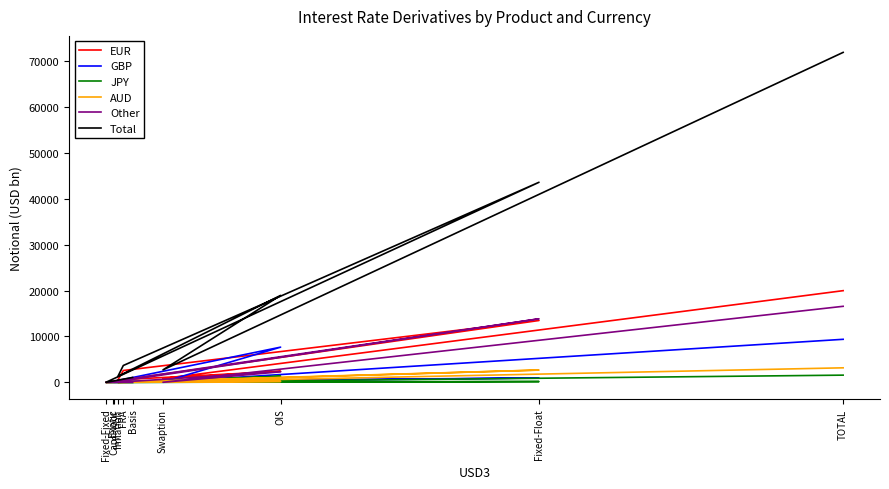

What is the label of the 7th point from the left?

Inflation